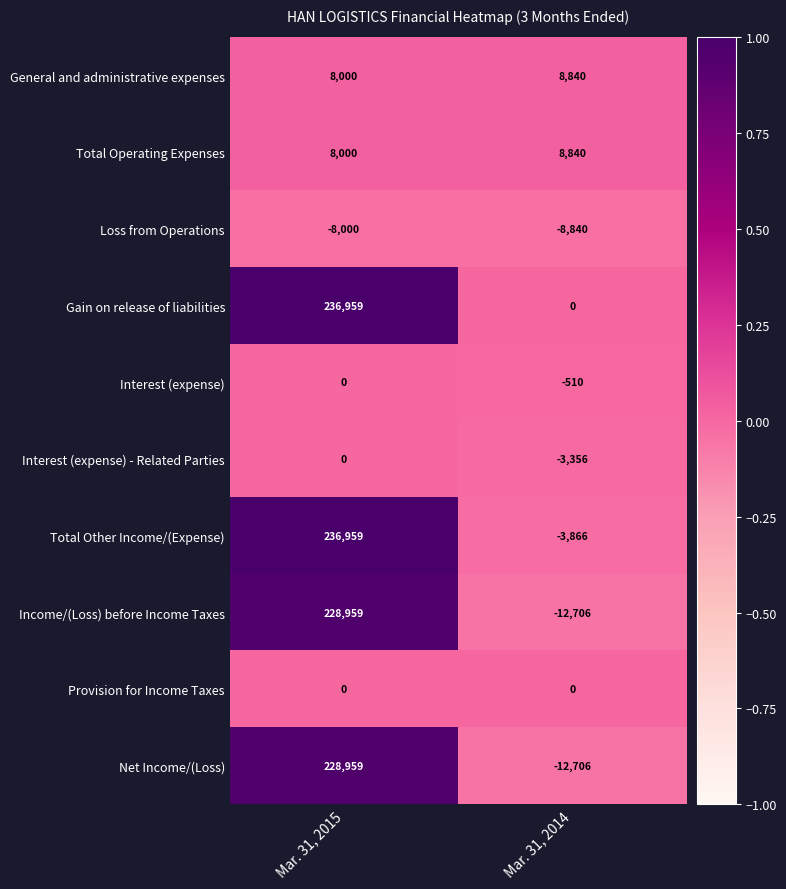

How many categories are shown in the chart?

2